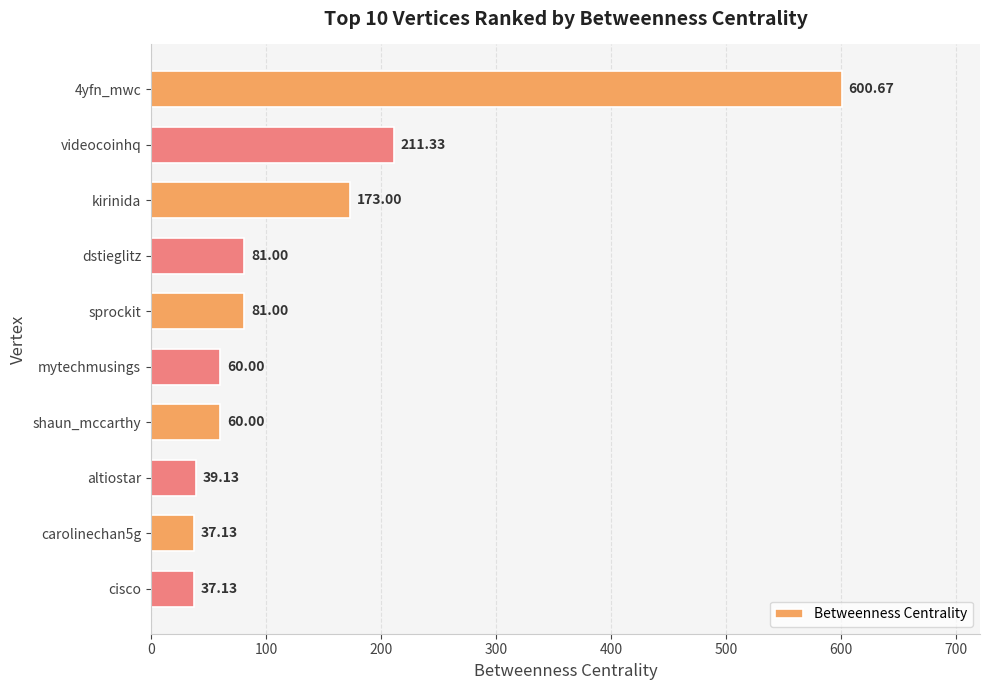

What is the label of the 9th bar from the bottom?

videocoinhq